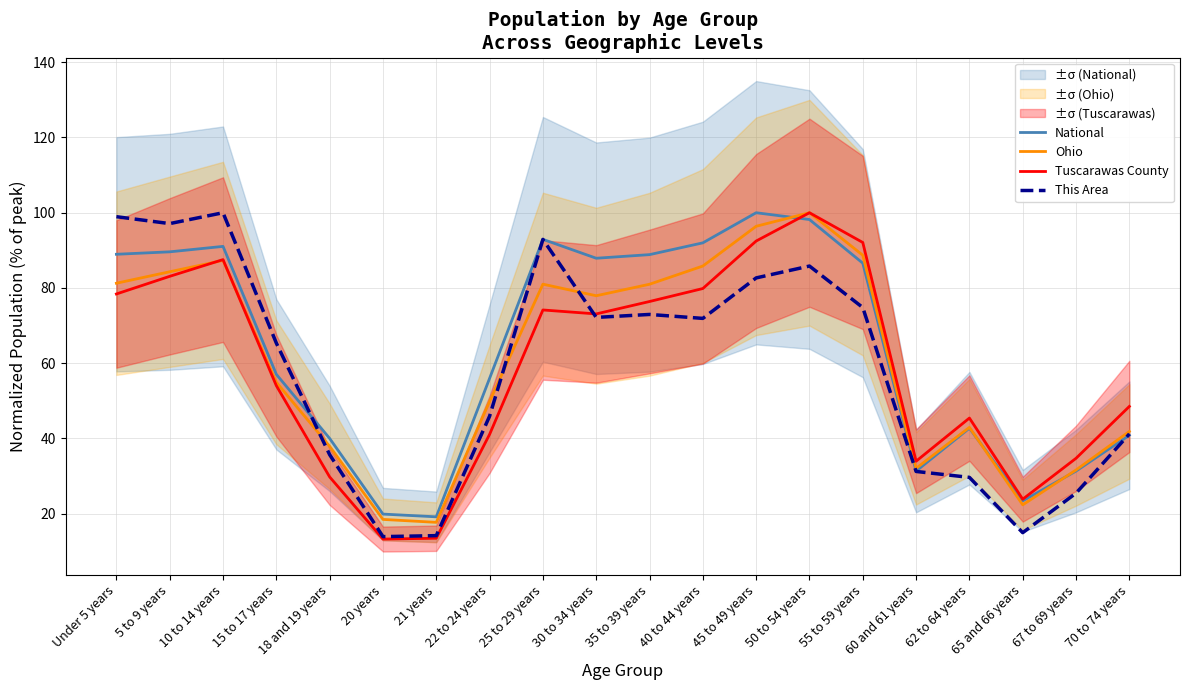

What position from the left is 60 and 61 years?

16